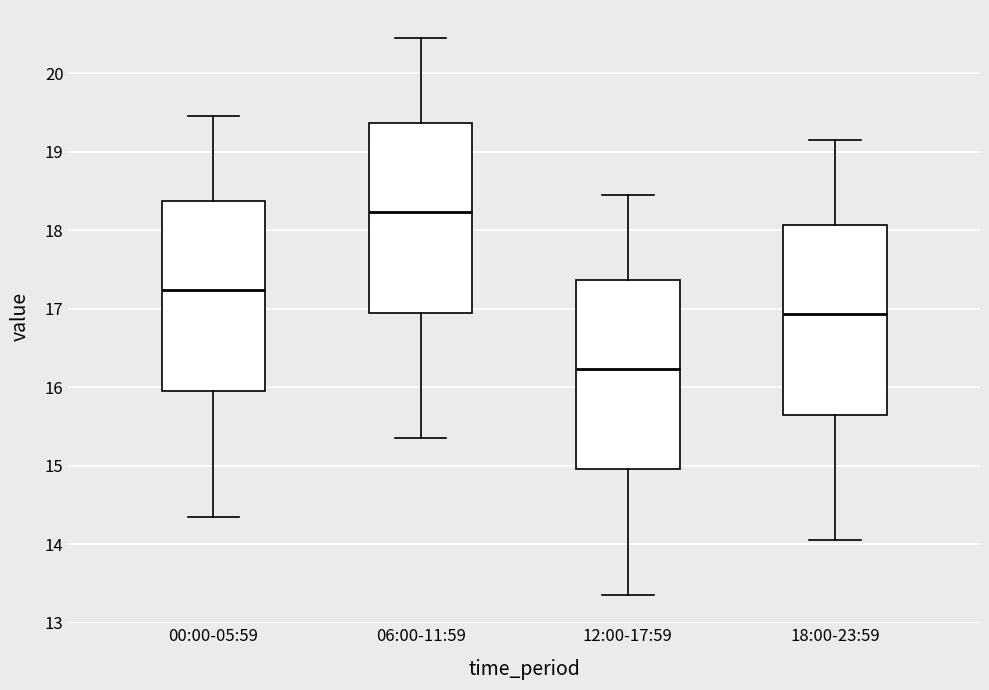

Reading left to right, read every box against the y-axis: the position of its median line, the range the box covers, and the ends of its whiskers. The values are not printed on the chart, so give them approximately, as read against the axis.

00:00-05:59: median 17.2, box 15.9 to 18.4, whiskers 14.4 to 19.5
06:00-11:59: median 18.2, box 16.9 to 19.4, whiskers 15.4 to 20.5
12:00-17:59: median 16.2, box 15.0 to 17.4, whiskers 13.4 to 18.5
18:00-23:59: median 16.9, box 15.6 to 18.1, whiskers 14.1 to 19.2